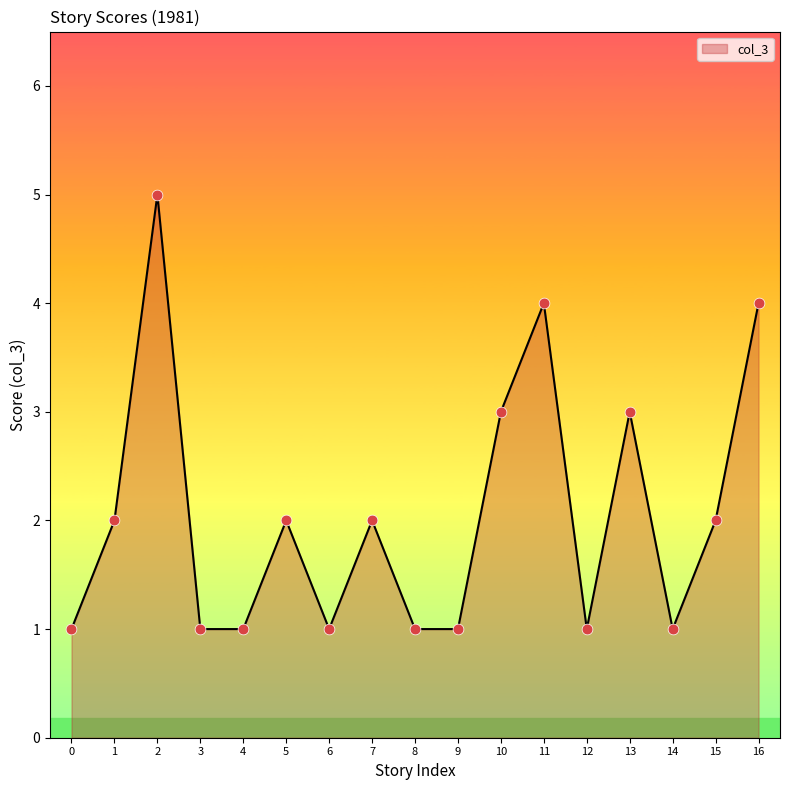

Approximately how many times larger is the value at 13 compared to 0?

3.0